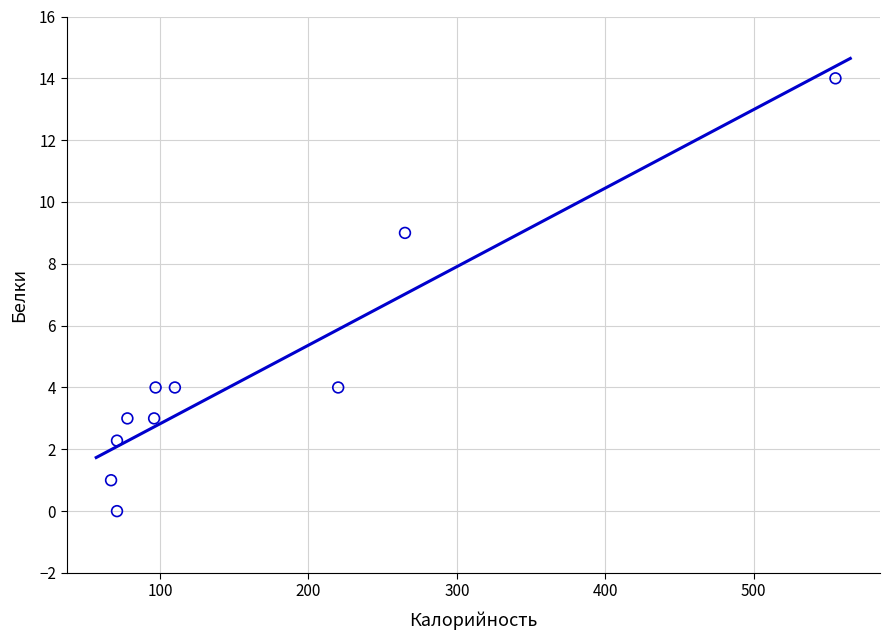

What Y value in the scatter plot is closest to 7?

9.0